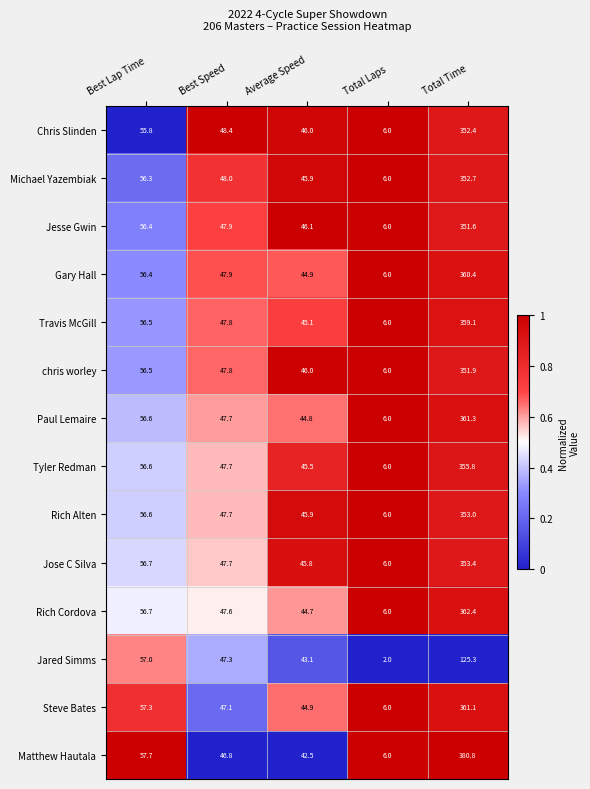

At which category is the sum across all series the highest?

Total Time